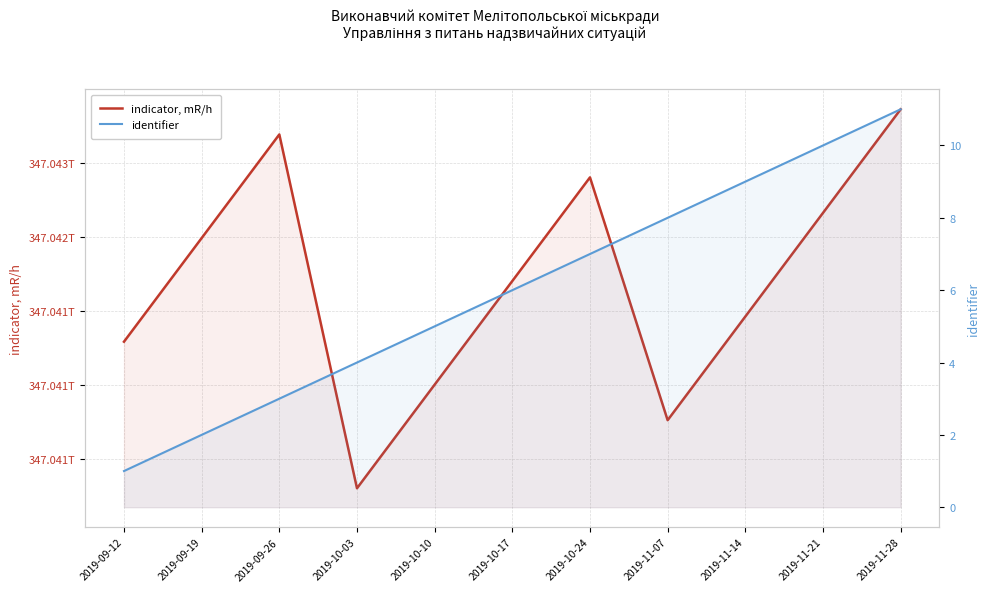

True or false: identifier and indicator, mR/h cross at least once.

False